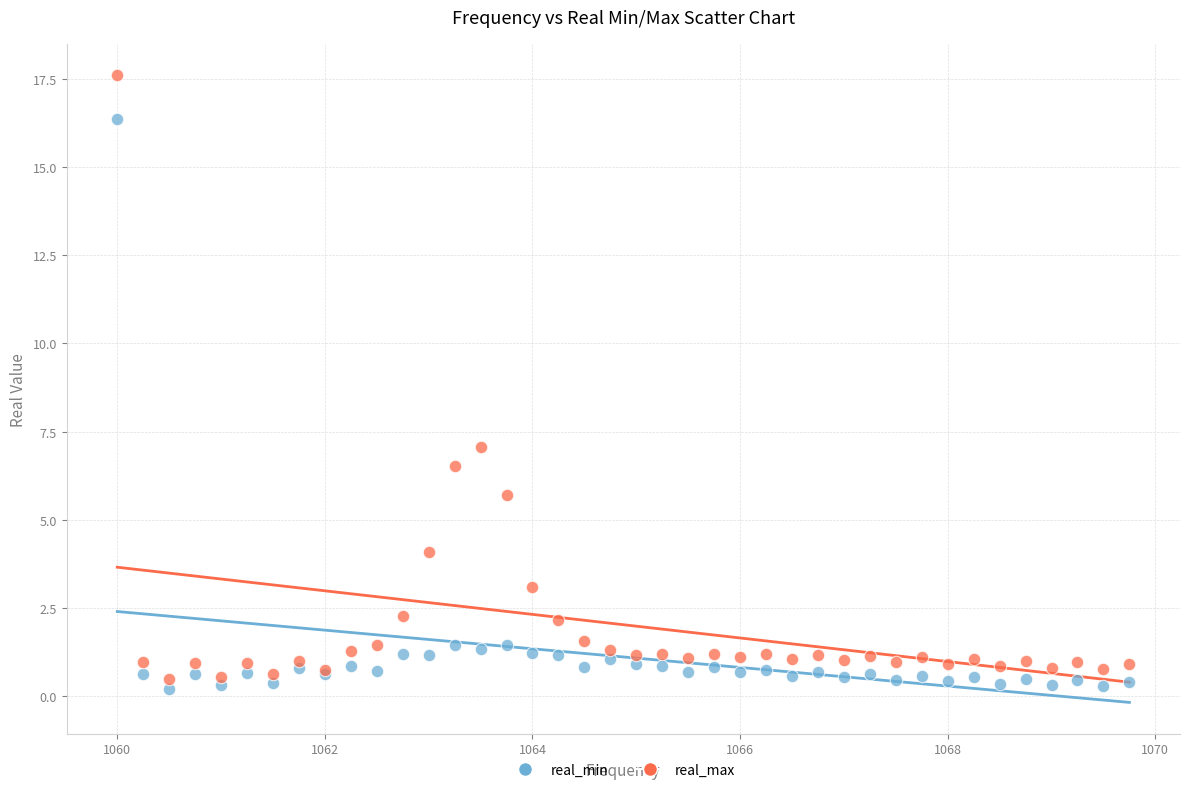

Which series reaches the maximum Y coordinate?

real_max